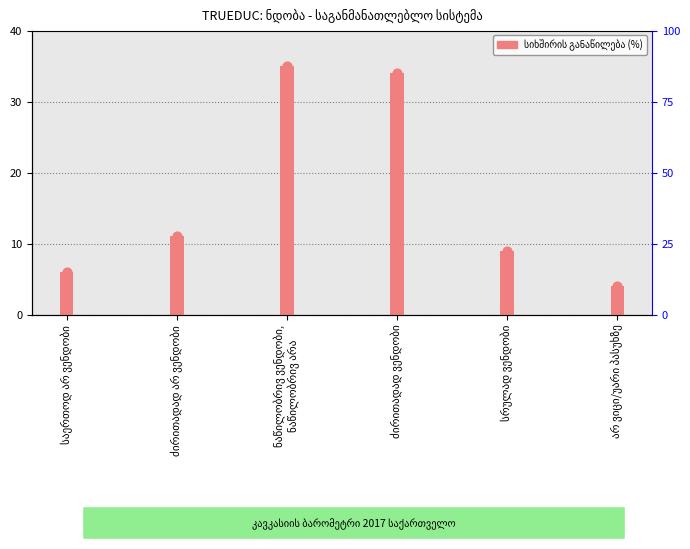

Which has a higher value, ნაწილობრივ ვენდობი,
ნაწილობრივ არა or არ ვიცი/უარი პასუხზე?

ნაწილობრივ ვენდობი,
ნაწილობრივ არა